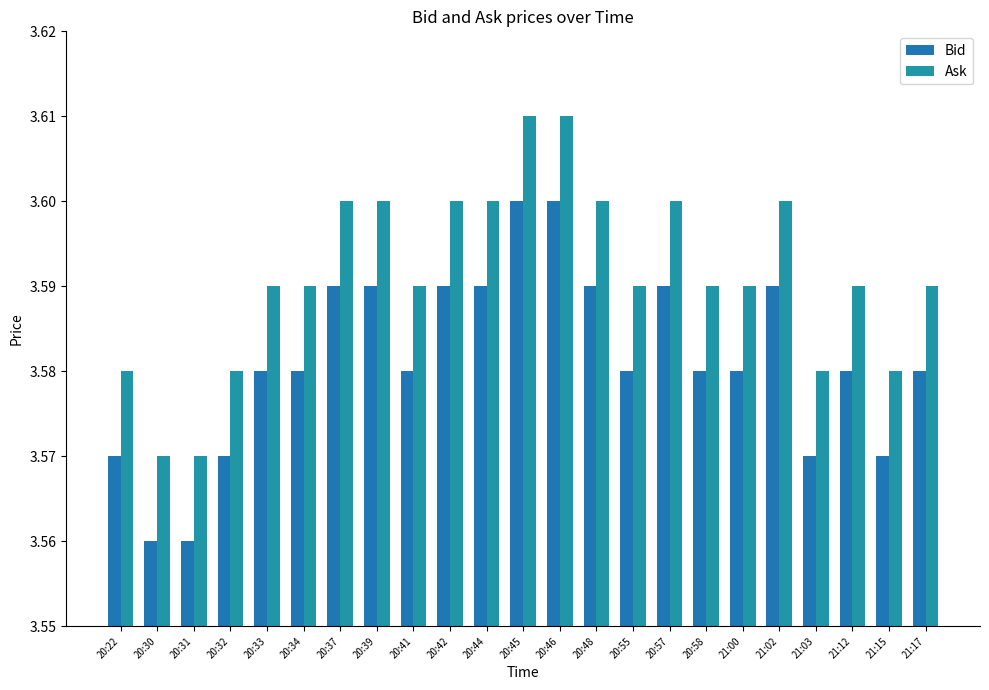

What is the label of the 6th bar from the left?

20:34